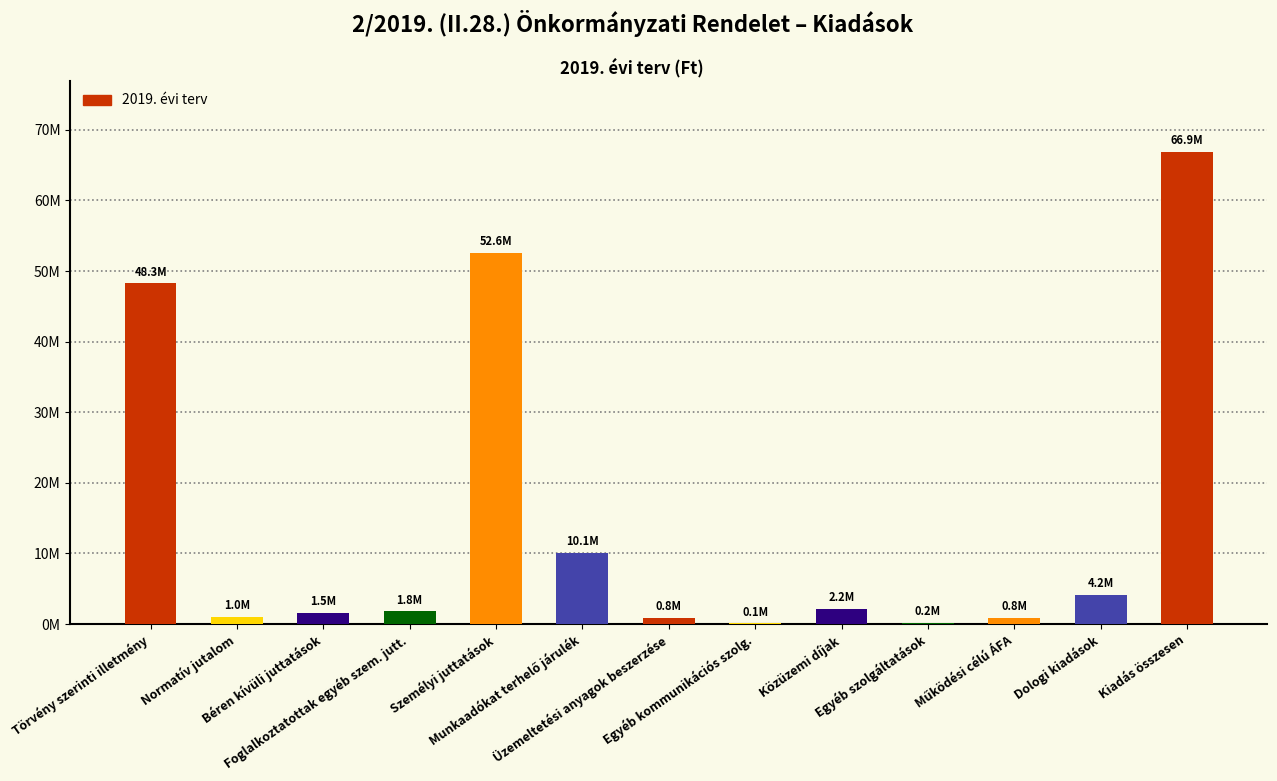

Rank the categories by value from lowest to highest.

Egyéb kommunikációs szolg., Egyéb szolgáltatások, Üzemeltetési anyagok beszerzése, Működési célú ÁFA, Normatív jutalom, Béren kívüli juttatások, Foglalkoztatottak egyéb szem. jutt., Közüzemi díjak, Dologi kiadások, Munkaadókat terhelő járulék, Törvény szerinti illetmény, Személyi juttatások, Kiadás összesen